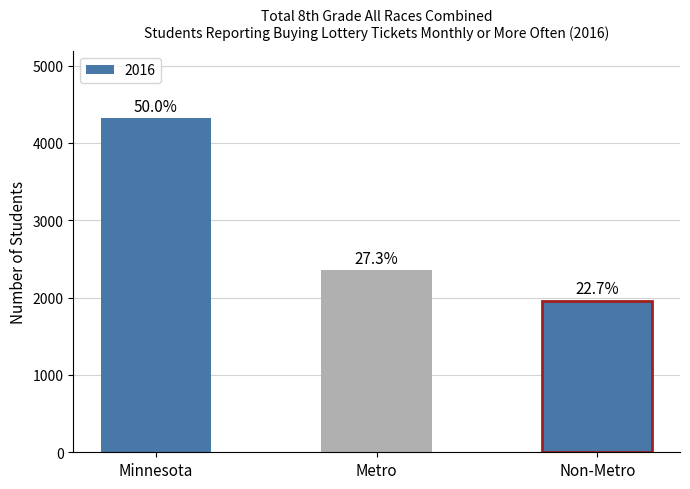

How many bars are there in total?

3